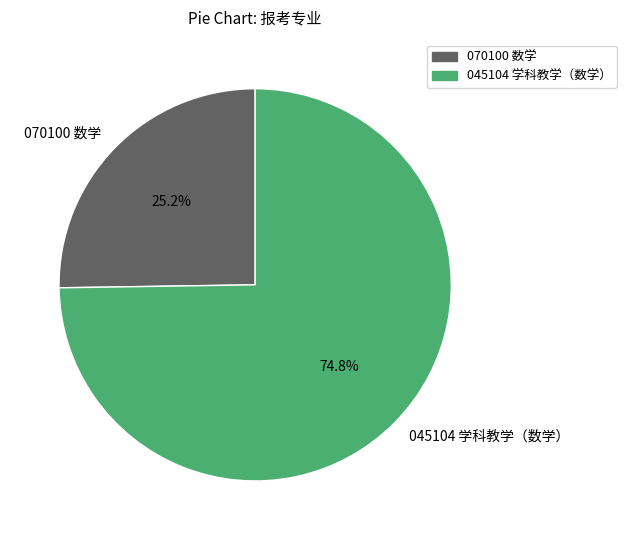

What percentage is NOT represented by 070100 数学?

74.8%